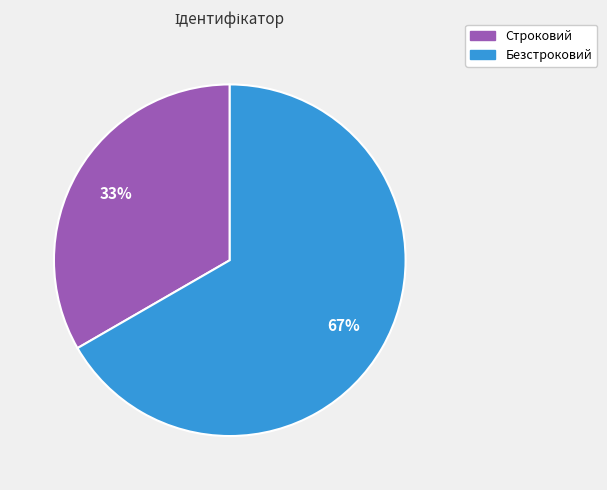

To the nearest percent, what is the combined percentage of Безстроковий and Строковий?

100%